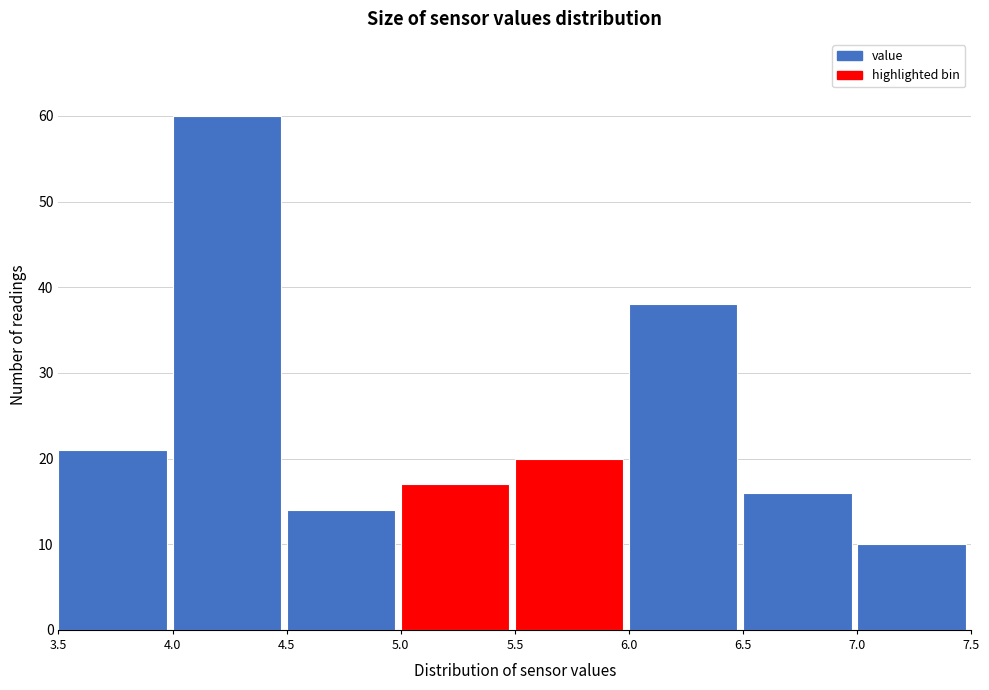

What is the height of the bar covering 6.0 to 6.5 on the x-axis? The values are not printed on the chart, so give them approximately, as read against the axis.

38